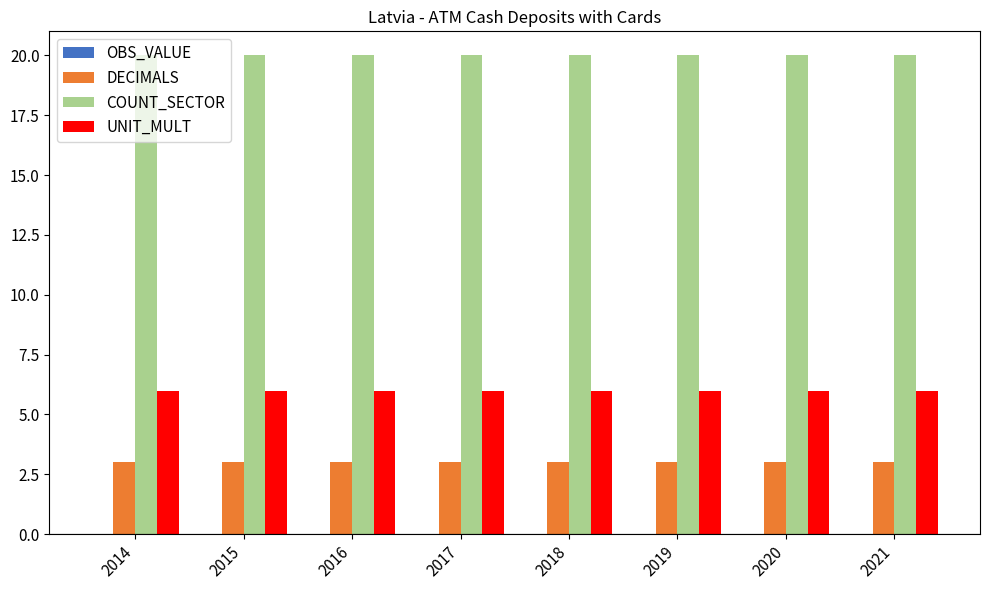

How many categories are shown in the chart?

8